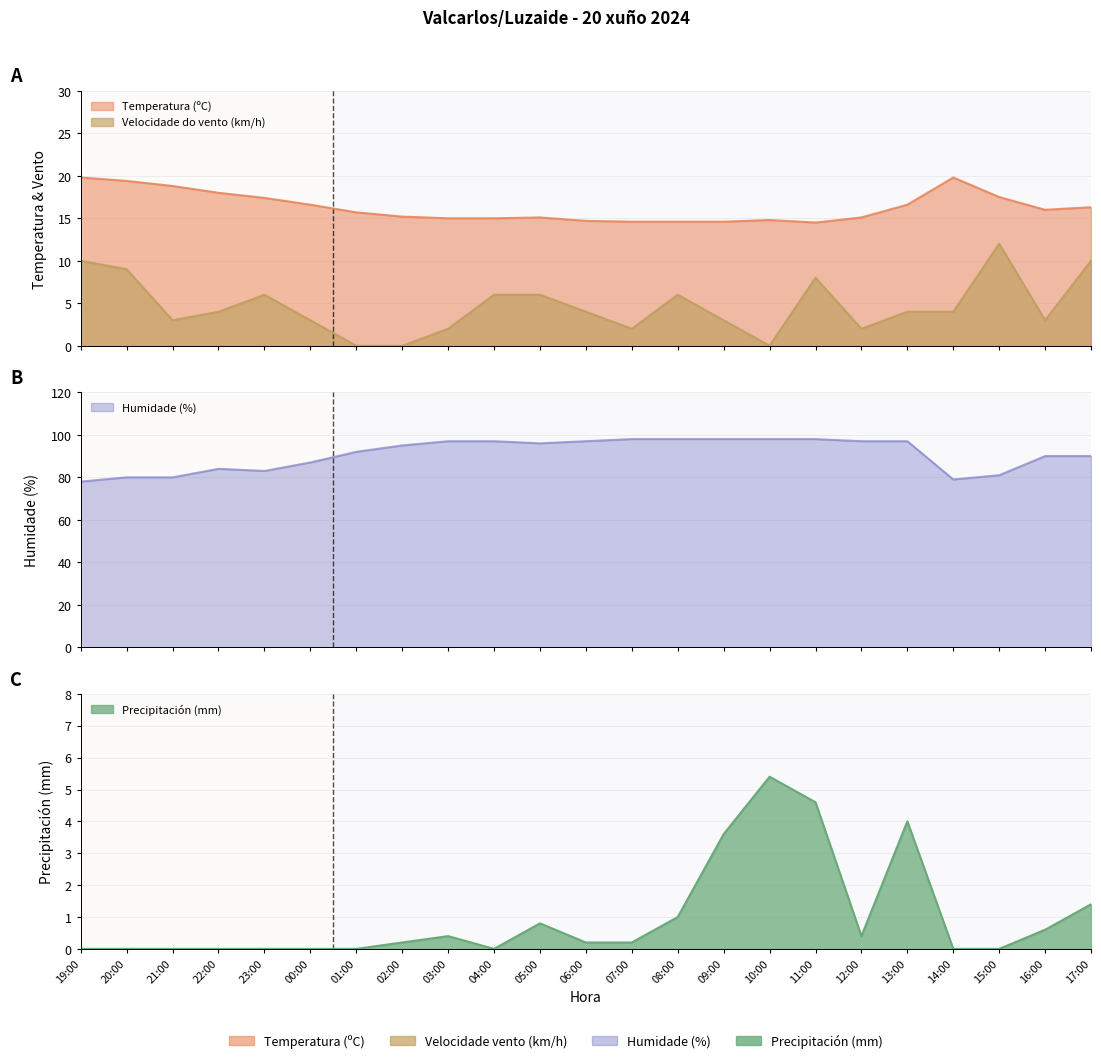

In Velocidade do vento (km/h), how many points are lower than both neighbors (excluding endpoints)?

5